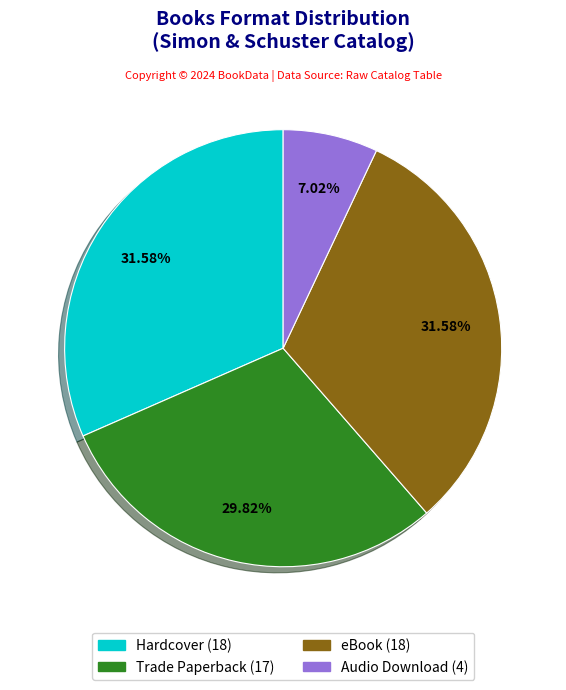

To the nearest percent, what is the difference between the eBook and Audio Download slice percentages?

25%